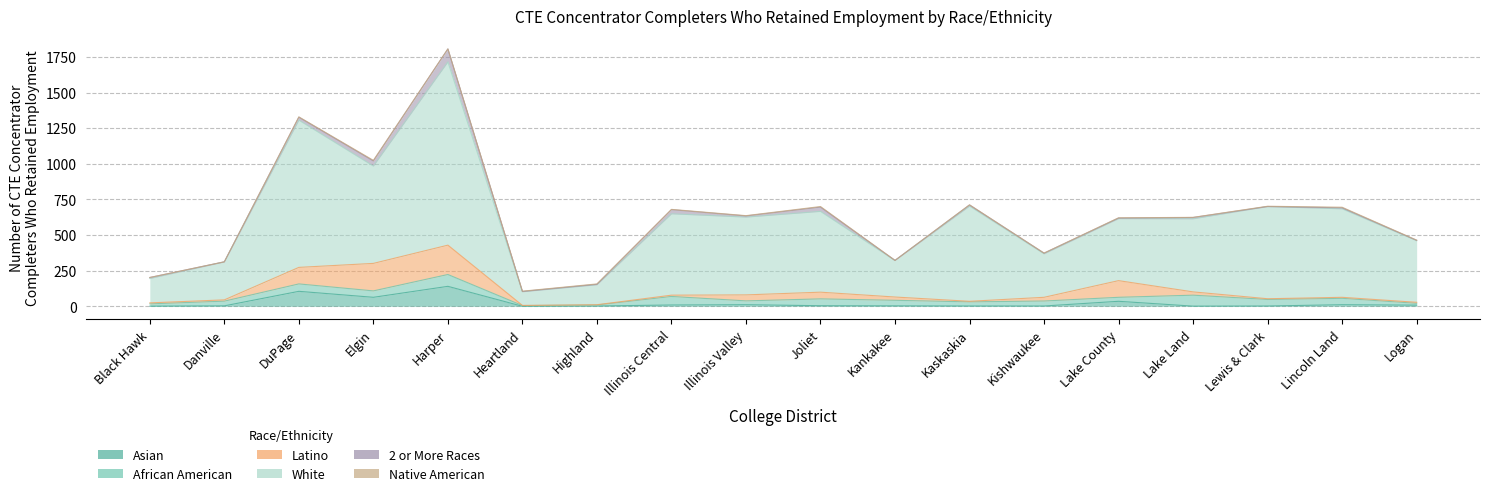

In African American, how many points are higher than both neighbors (excluding endpoints)?

6